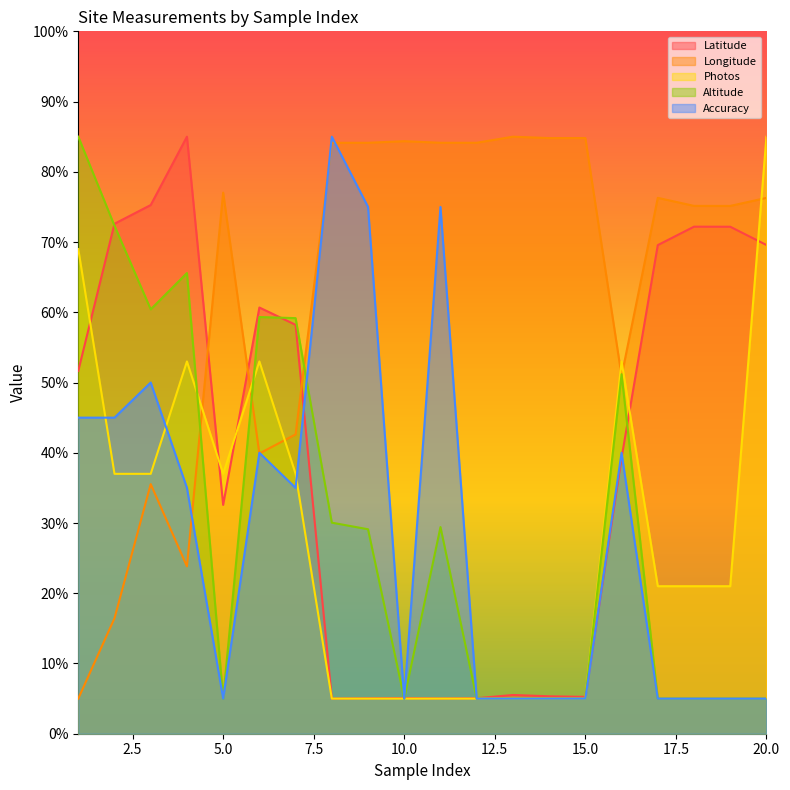

Reading right to left, what are all the values shown in this chart?

Latitude: 20=69.6	19=72.2	18=72.2	17=69.6	16=39.3	15=5.2	14=5.3	13=5.5	12=5.1	11=5.0	10=5.1	9=5.0	8=5.0	7=58.2	6=60.7	5=32.6	4=85.0	3=75.3	2=72.6	1=51.7
Longitude: 20=76.3	19=75.1	18=75.2	17=76.3	16=50.9	15=84.8	14=84.8	13=85.0	12=84.1	11=84.1	10=84.4	9=84.1	8=84.1	7=42.6	6=39.9	5=77.0	4=23.8	3=35.5	2=16.4	1=5.0
Photos: 20=85.0	19=21.0	18=21.0	17=21.0	16=53.0	15=5.0	14=5.0	13=5.0	12=5.0	11=5.0	10=5.0	9=5.0	8=5.0	7=37.0	6=53.0	5=37.0	4=53.0	3=37.0	2=37.0	1=69.0
Altitude: 20=5.0	19=5.0	18=5.0	17=5.0	16=51.2	15=5.0	14=5.0	13=5.0	12=5.0	11=29.4	10=5.0	9=29.1	8=30.0	7=59.2	6=59.3	5=5.0	4=65.6	3=60.4	2=72.3	1=85.0
Accuracy: 20=5.0	19=5.0	18=5.0	17=5.0	16=40.0	15=5.0	14=5.0	13=5.0	12=5.0	11=75.0	10=5.0	9=75.0	8=85.0	7=35.0	6=40.0	5=5.0	4=35.0	3=50.0	2=45.0	1=45.0